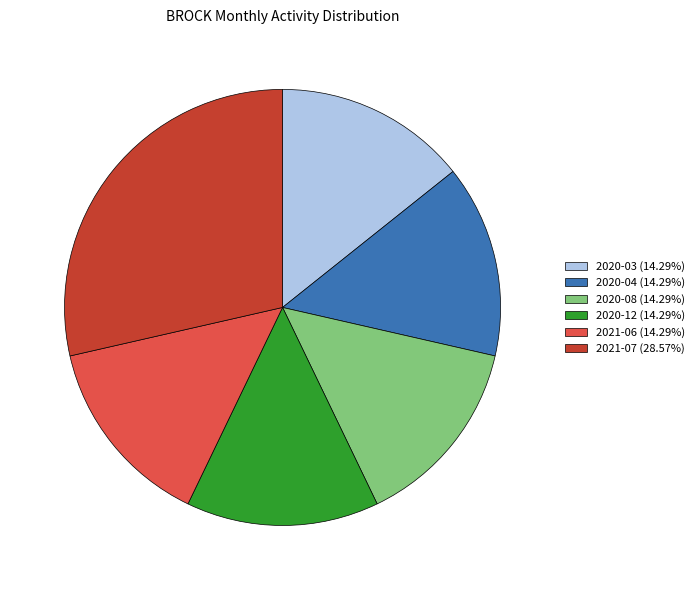

Does any single category account for the majority?

No